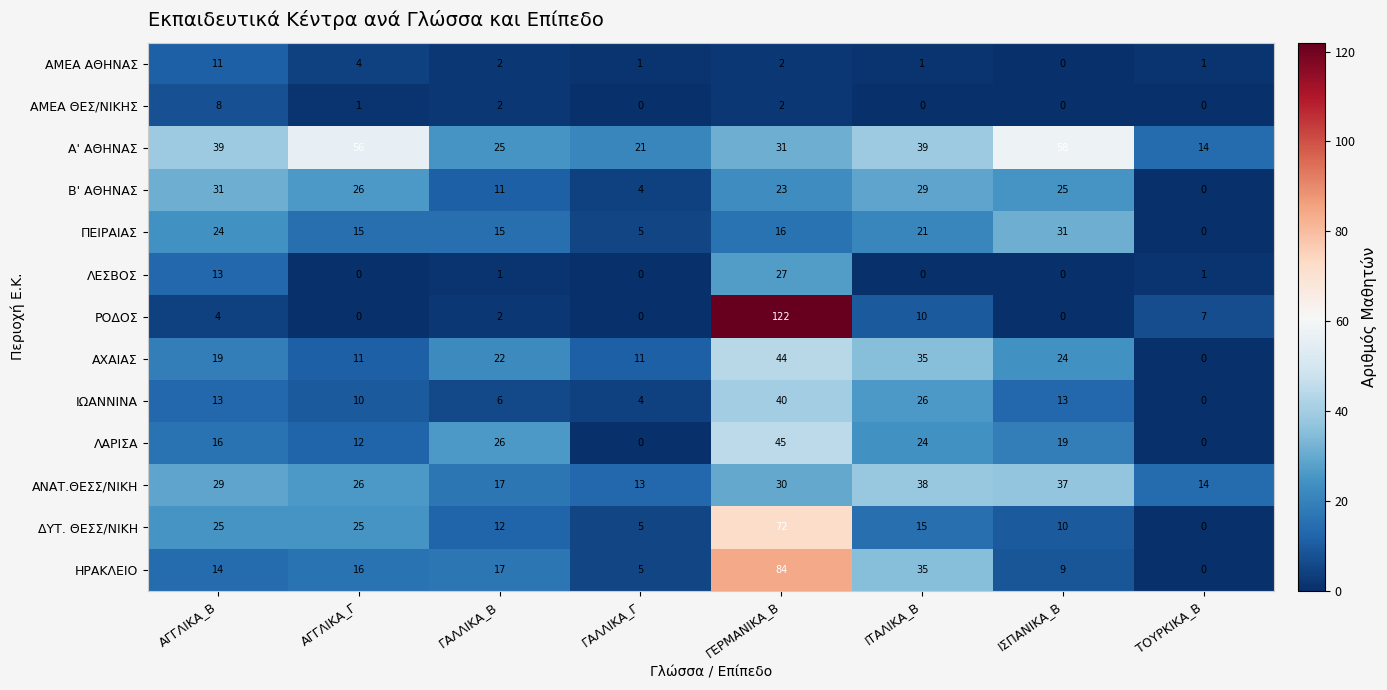

What is the spread (max minus min) of values at ΤΟΥΡΚΙΚΑ_Β?

14